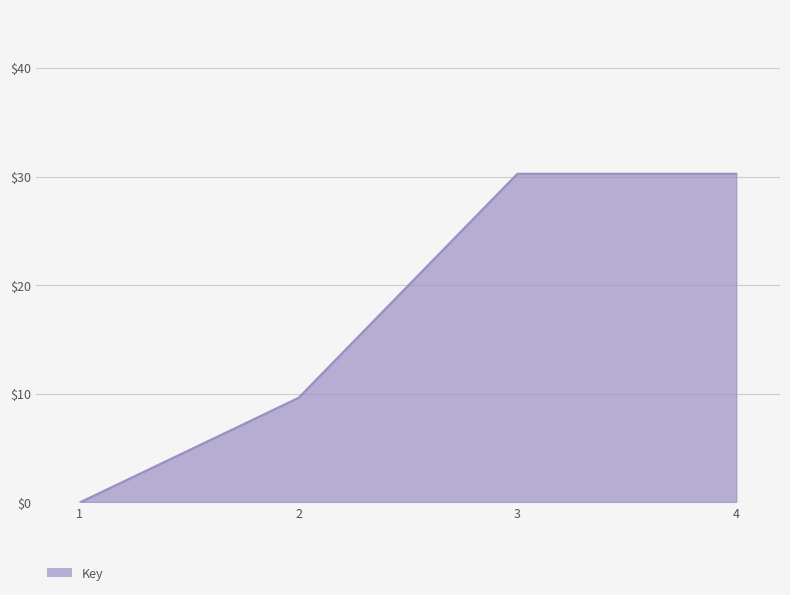

Between 2 and 4, which is larger?

4